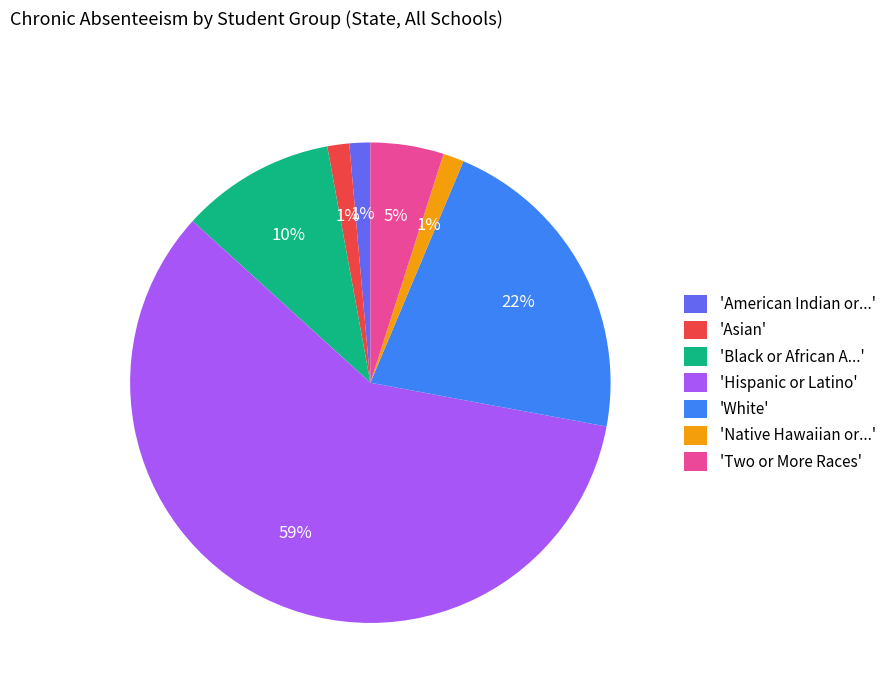

True or false: 'Native Hawaiian or...' accounts for 11% of the total.

False